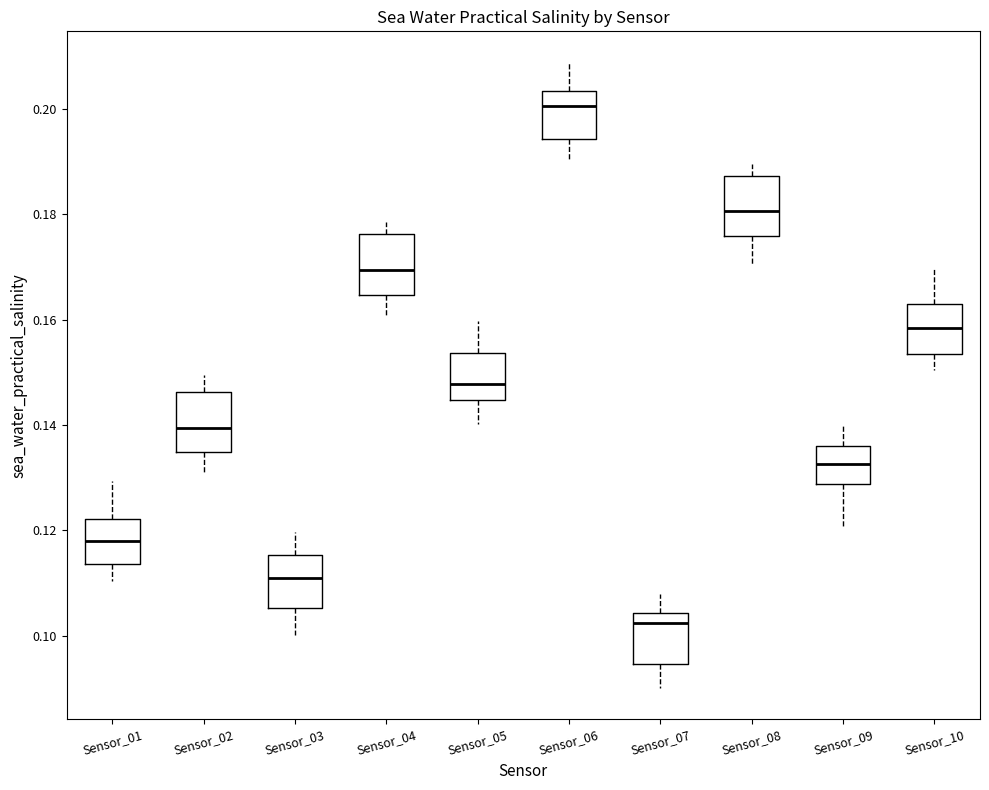

Reading left to right, read every box against the y-axis: the position of its median line, the range the box covers, and the ends of its whiskers. The values are not printed on the chart, so give them approximately, as read against the axis.

Sensor_01: median 0.118, box 0.114 to 0.122, whiskers 0.110 to 0.130
Sensor_02: median 0.140, box 0.134 to 0.146, whiskers 0.130 to 0.150
Sensor_03: median 0.112, box 0.106 to 0.116, whiskers 0.100 to 0.120
Sensor_04: median 0.170, box 0.164 to 0.176, whiskers 0.160 to 0.178
Sensor_05: median 0.148, box 0.144 to 0.154, whiskers 0.140 to 0.160
Sensor_06: median 0.200, box 0.194 to 0.204, whiskers 0.190 to 0.208
Sensor_07: median 0.102, box 0.094 to 0.104, whiskers 0.090 to 0.108
Sensor_08: median 0.180, box 0.176 to 0.188, whiskers 0.170 to 0.190
Sensor_09: median 0.132, box 0.128 to 0.136, whiskers 0.120 to 0.140
Sensor_10: median 0.158, box 0.154 to 0.164, whiskers 0.150 to 0.170